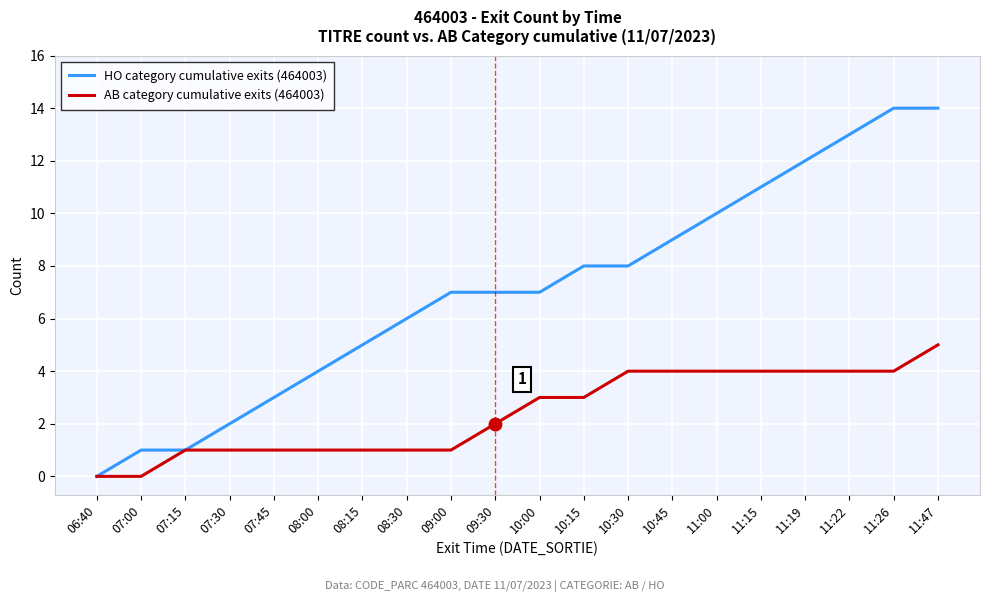

Reading right to left, what are all the values shown in this chart?

HO category cumulative exits (464003): 14	14	13	12	11	10	9	8	8	7	7	7	6	5	4	3	2	1	1	0
AB category cumulative exits (464003): 5	4	4	4	4	4	4	4	3	3	2	1	1	1	1	1	1	1	0	0